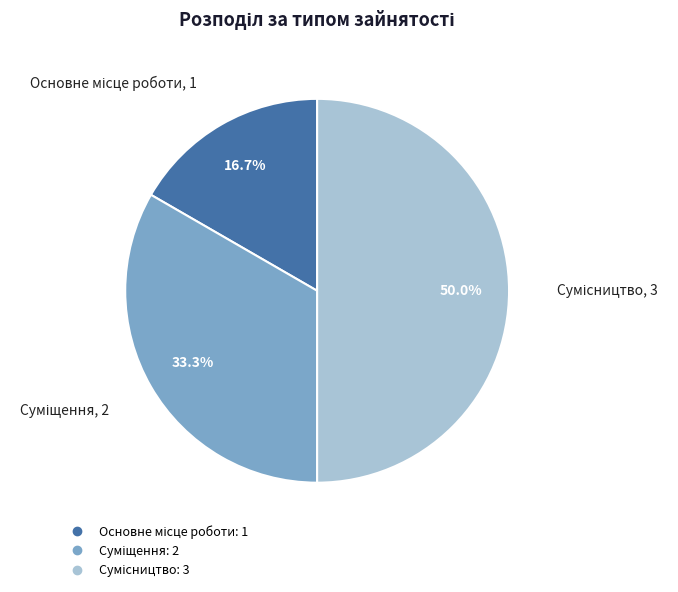

To the nearest percent, what portion does Сумісництво represent?

50%